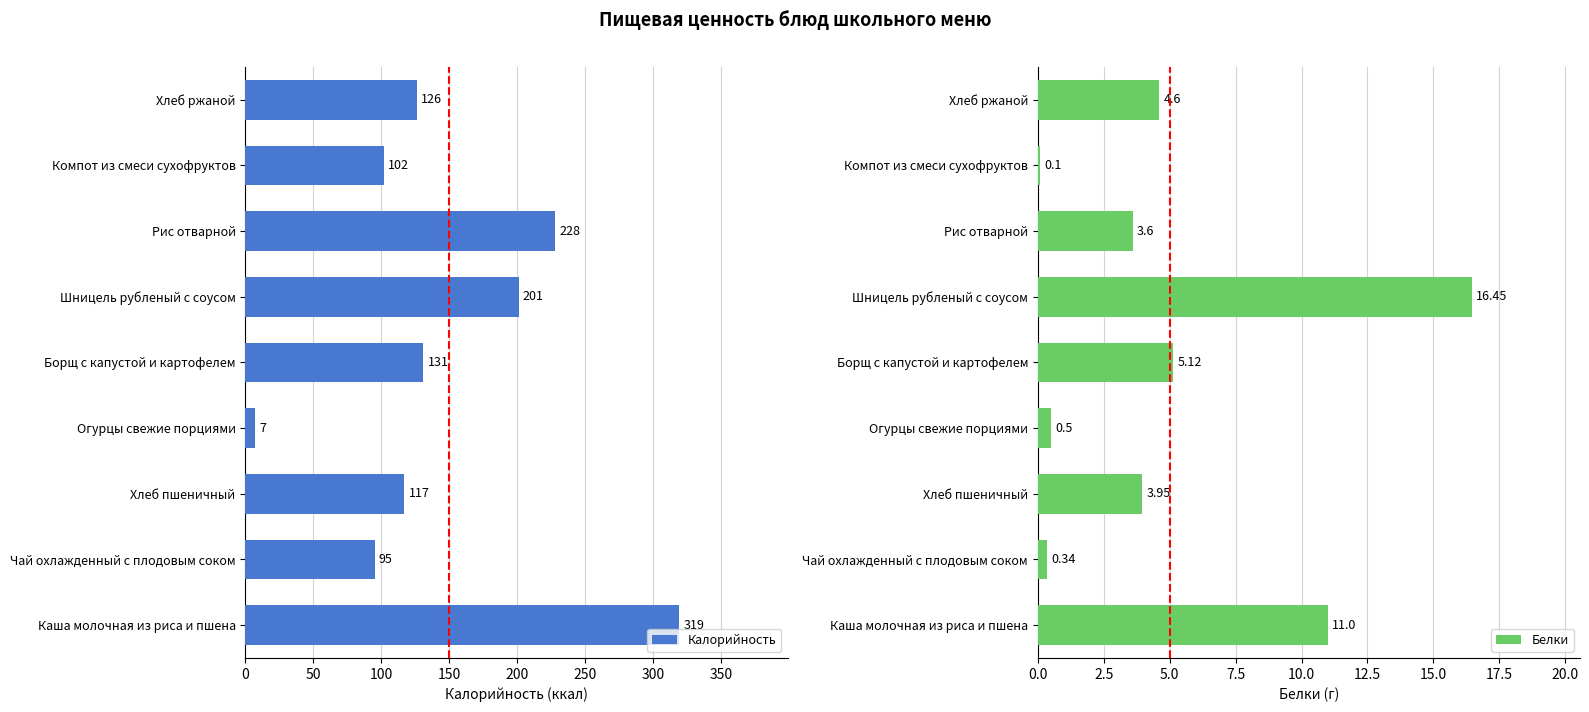

Are the bars horizontal?

Yes